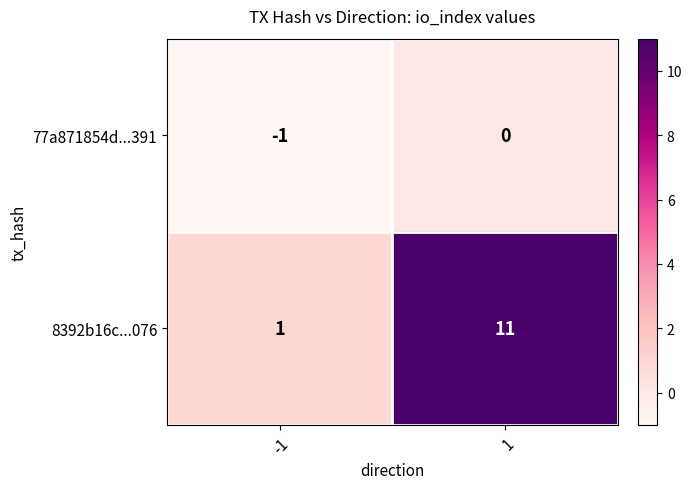

Rank the series by their maximum value, from lowest to highest.

77a871854d...391, 8392b16c...076